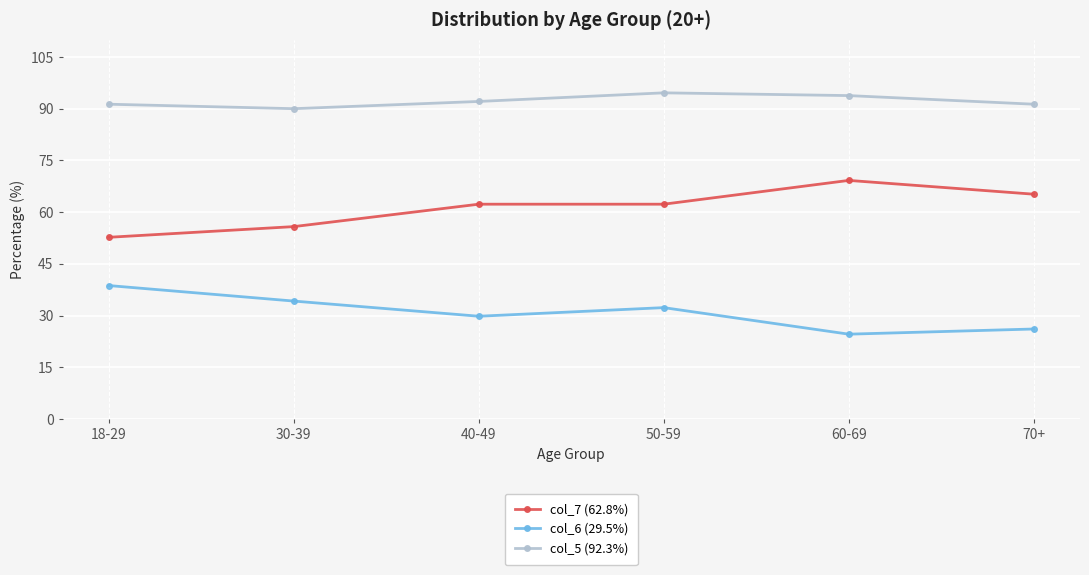

What position from the right is 60-69?

2